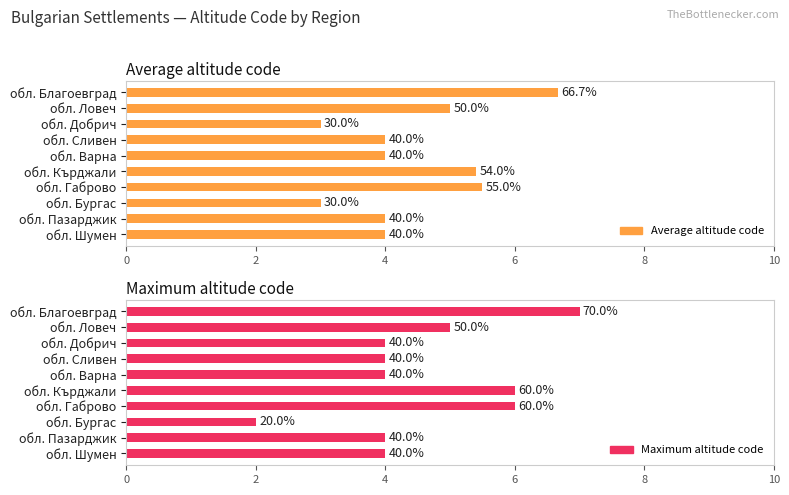

Between обл. Ловеч and обл. Добрич, which series saw the biggest shift?

Average altitude code